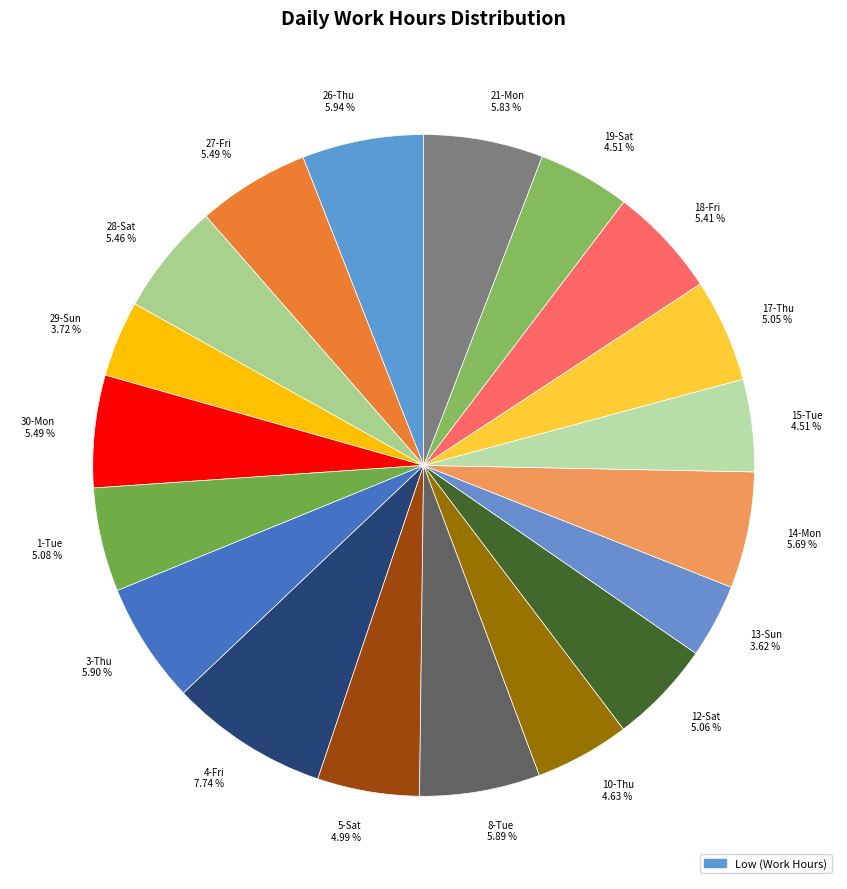

How many segments does this pie chart have?

19